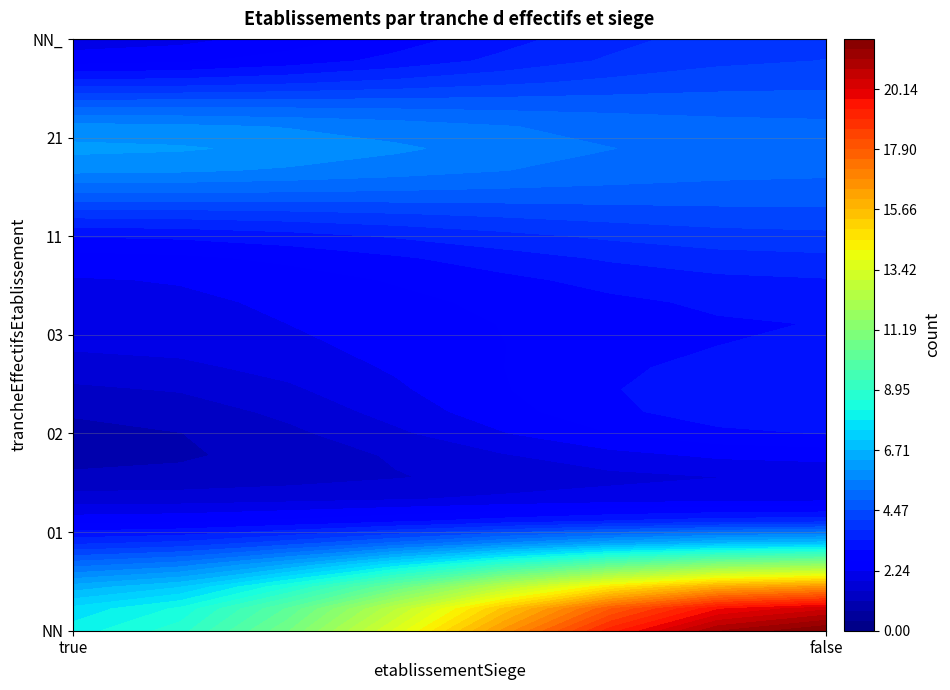

The false series shows 2 at NN_. True or false?

False